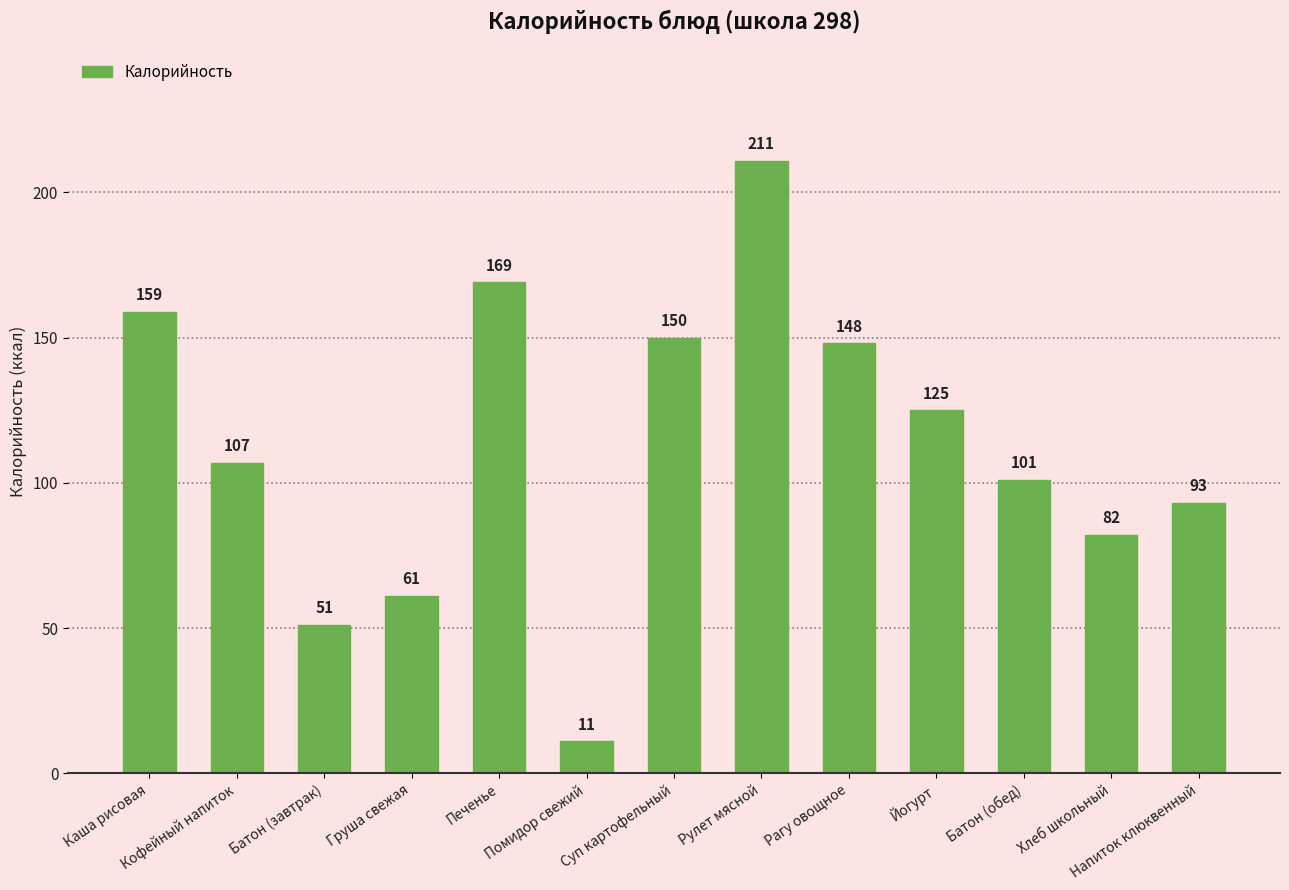

What is the label of the 10th bar from the right?

Груша свежая